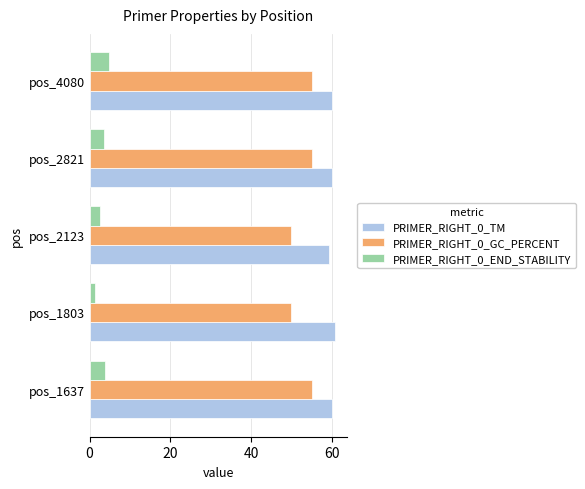

True or false: PRIMER_RIGHT_0_TM has a value of 60.0 at pos_2821.

True